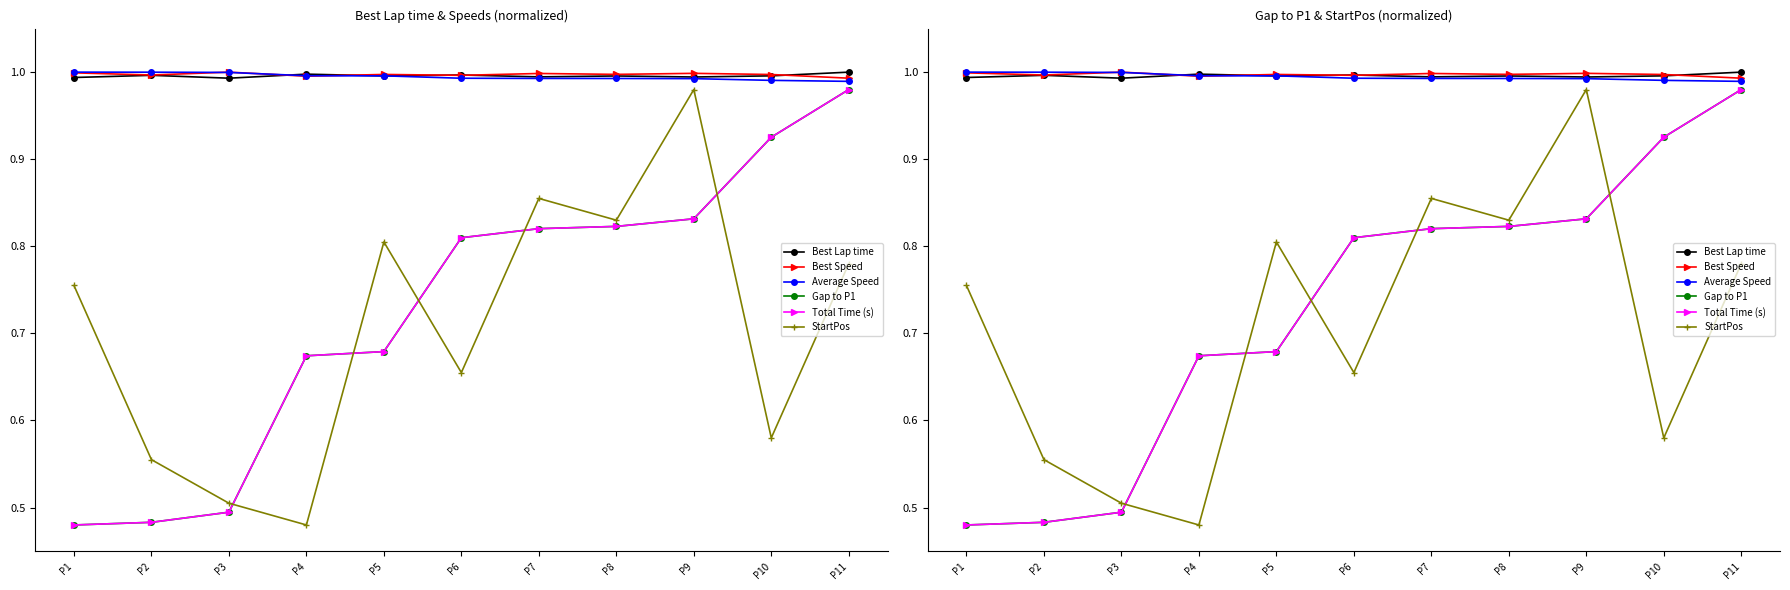

Reading left to right, list all the values displayed in this chart.

Best Lap time: P1=1.0	P2=1.0	P3=1.0	P4=1.0	P5=1.0	P6=1.0	P7=1.0	P8=1.0	P9=1.0	P10=1.0	P11=1.0
Best Speed: P1=1.0	P2=1.0	P3=1.0	P4=1.0	P5=1.0	P6=1.0	P7=1.0	P8=1.0	P9=1.0	P10=1.0	P11=1.0
Average Speed: P1=1.0	P2=1.0	P3=1.0	P4=1.0	P5=1.0	P6=1.0	P7=1.0	P8=1.0	P9=1.0	P10=1.0	P11=1.0
Gap to P1: P1=0.5	P2=0.5	P3=0.5	P4=0.7	P5=0.7	P6=0.8	P7=0.8	P8=0.8	P9=0.8	P10=0.9	P11=1.0
Total Time (s): P1=0.5	P2=0.5	P3=0.5	P4=0.7	P5=0.7	P6=0.8	P7=0.8	P8=0.8	P9=0.8	P10=0.9	P11=1.0
StartPos: P1=0.8	P2=0.6	P3=0.5	P4=0.5	P5=0.8	P6=0.7	P7=0.9	P8=0.8	P9=1.0	P10=0.6	P11=0.8